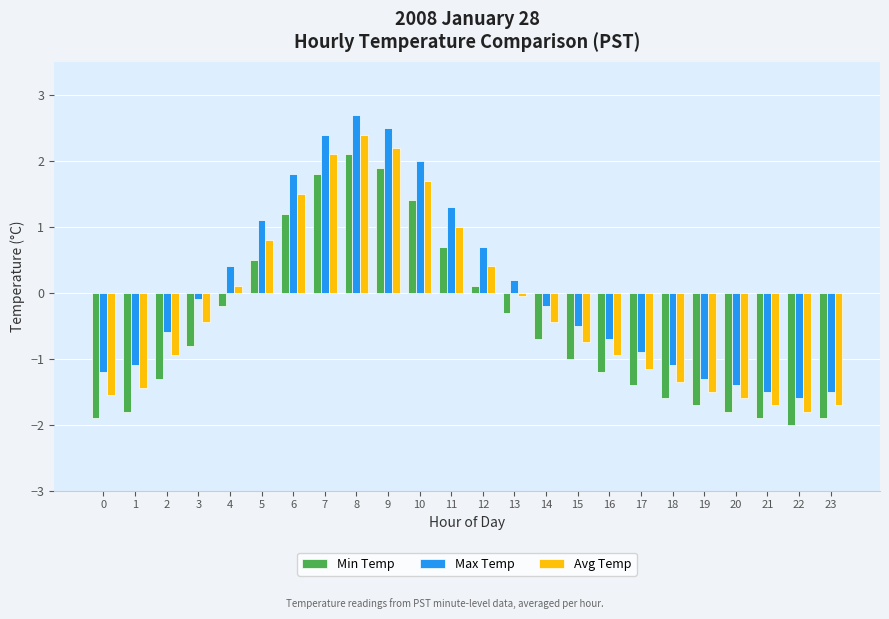

List the series in order of their overall mean, lowest first.

Min Temp, Avg Temp, Max Temp